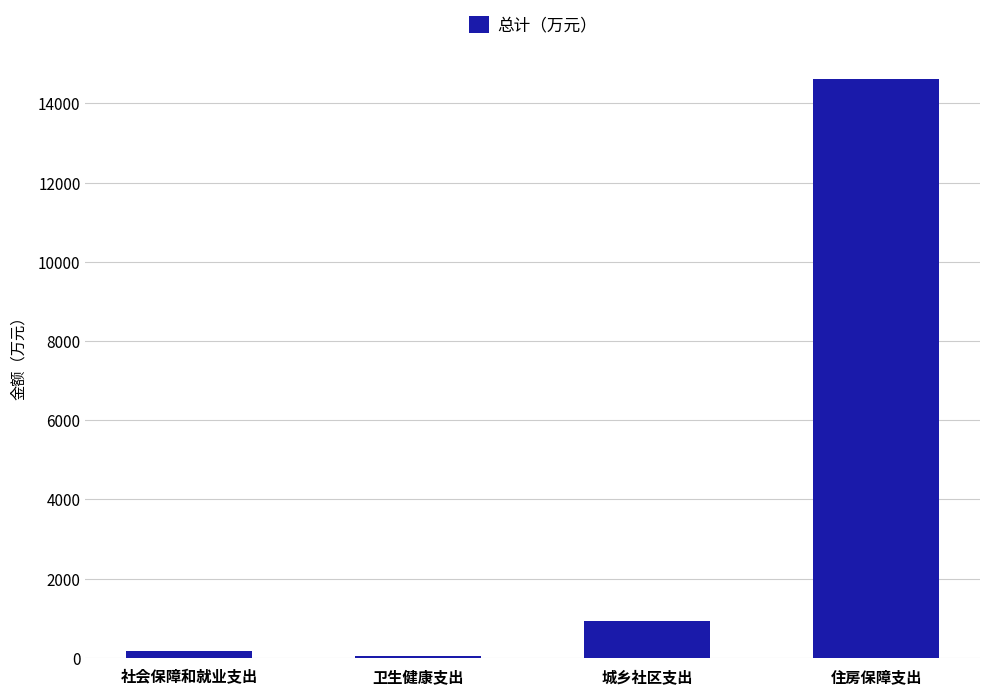

Which has a higher value, 城乡社区支出 or 社会保障和就业支出?

城乡社区支出